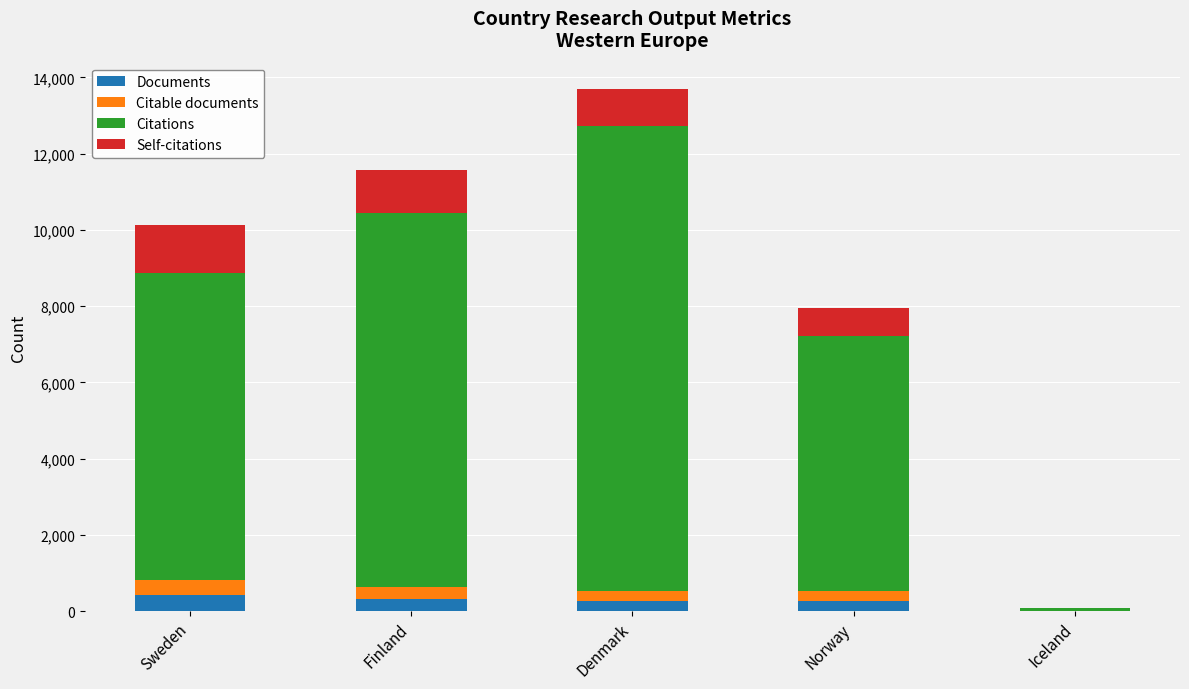

What is the maximum value for Documents?

426